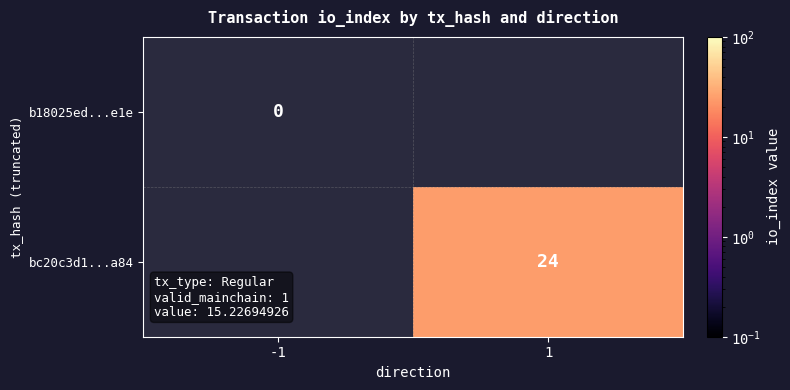

Between -1 and 1, which is larger?

1